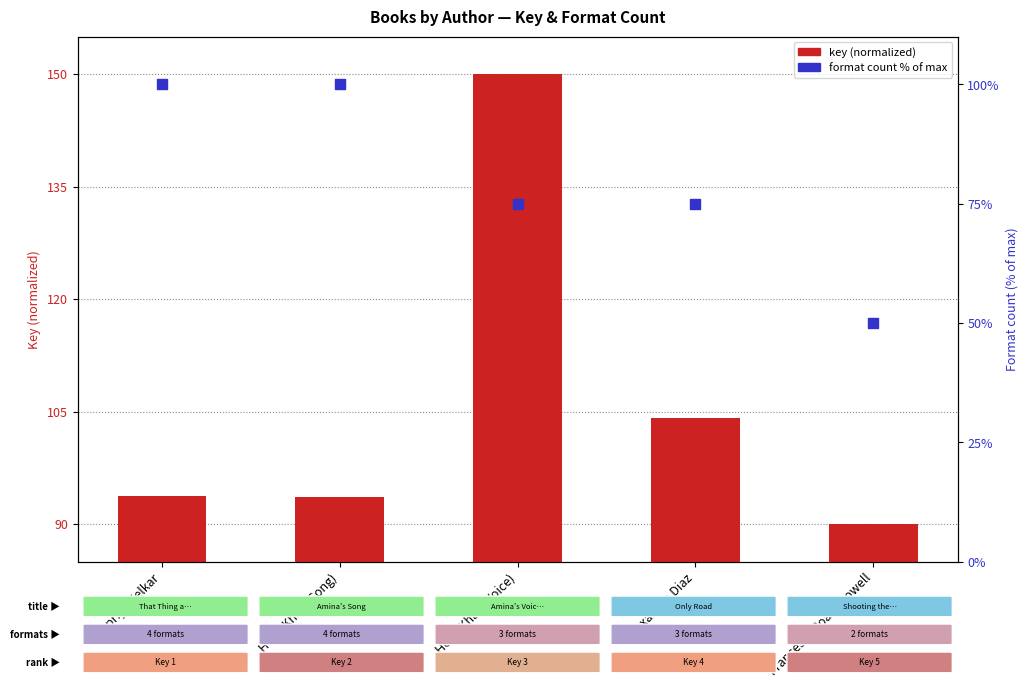

Which series has the largest total across all categories?

key (normalized)